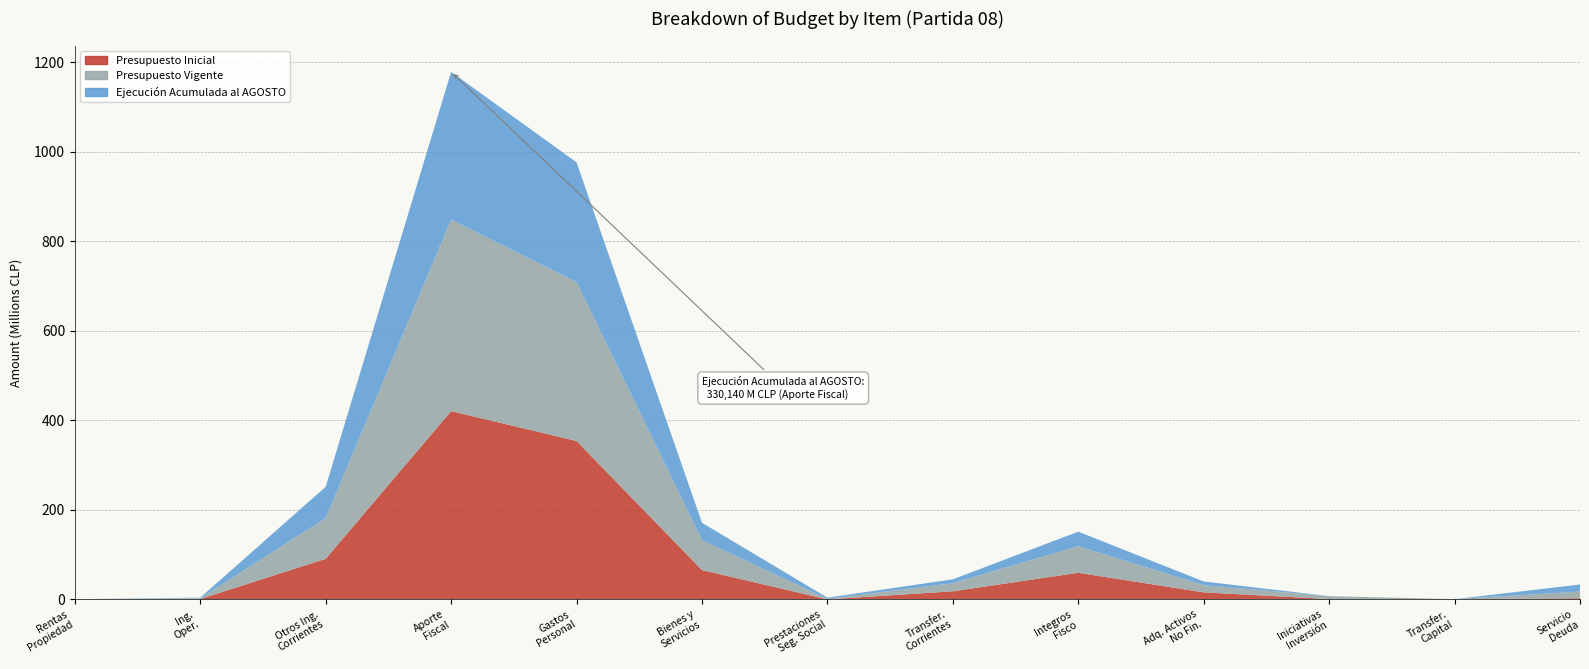

Reading left to right, list all the values displayed in this chart.

Presupuesto Inicial: 218653	816019	90586989	420495827	353801433	65451052	0	18072269	59398289	15693123	669234	281208	2546591
Presupuesto Vigente: 192015	1768119	90858994	427639446	354924851	66851360	1052676	18158580	59398369	16034915	6575678	281208	14977924
Ejecución Acumulada al AGOSTO: 22406	1292820	70095949	330140091	267525050	38827592	2773332	8639539	32499125	8263335	22430	0	15676061